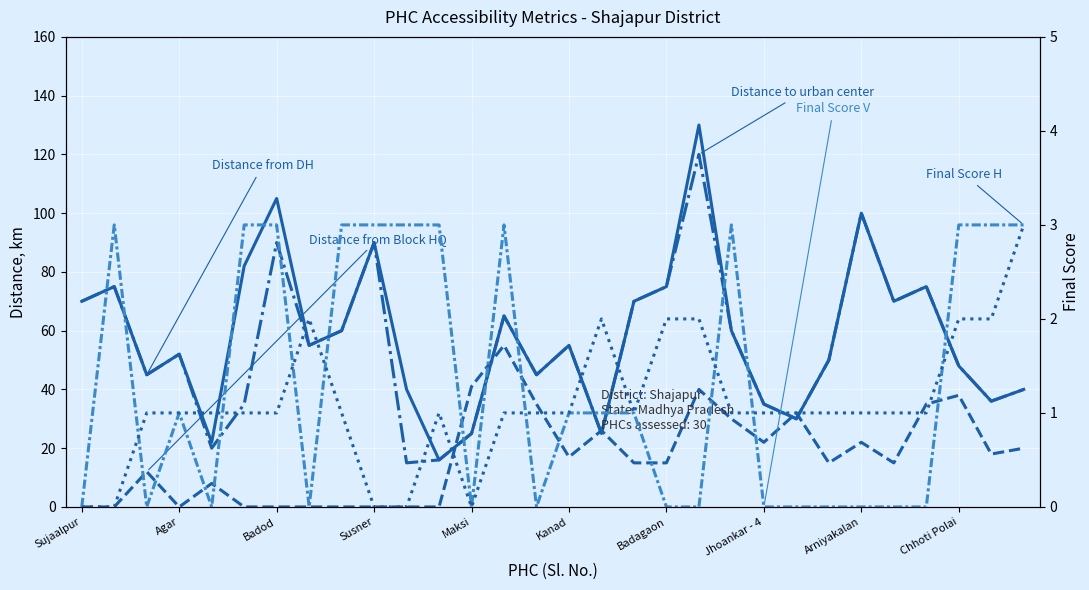

The Distance from Block HQ (km) series shows 25 at 23. True or false?

False